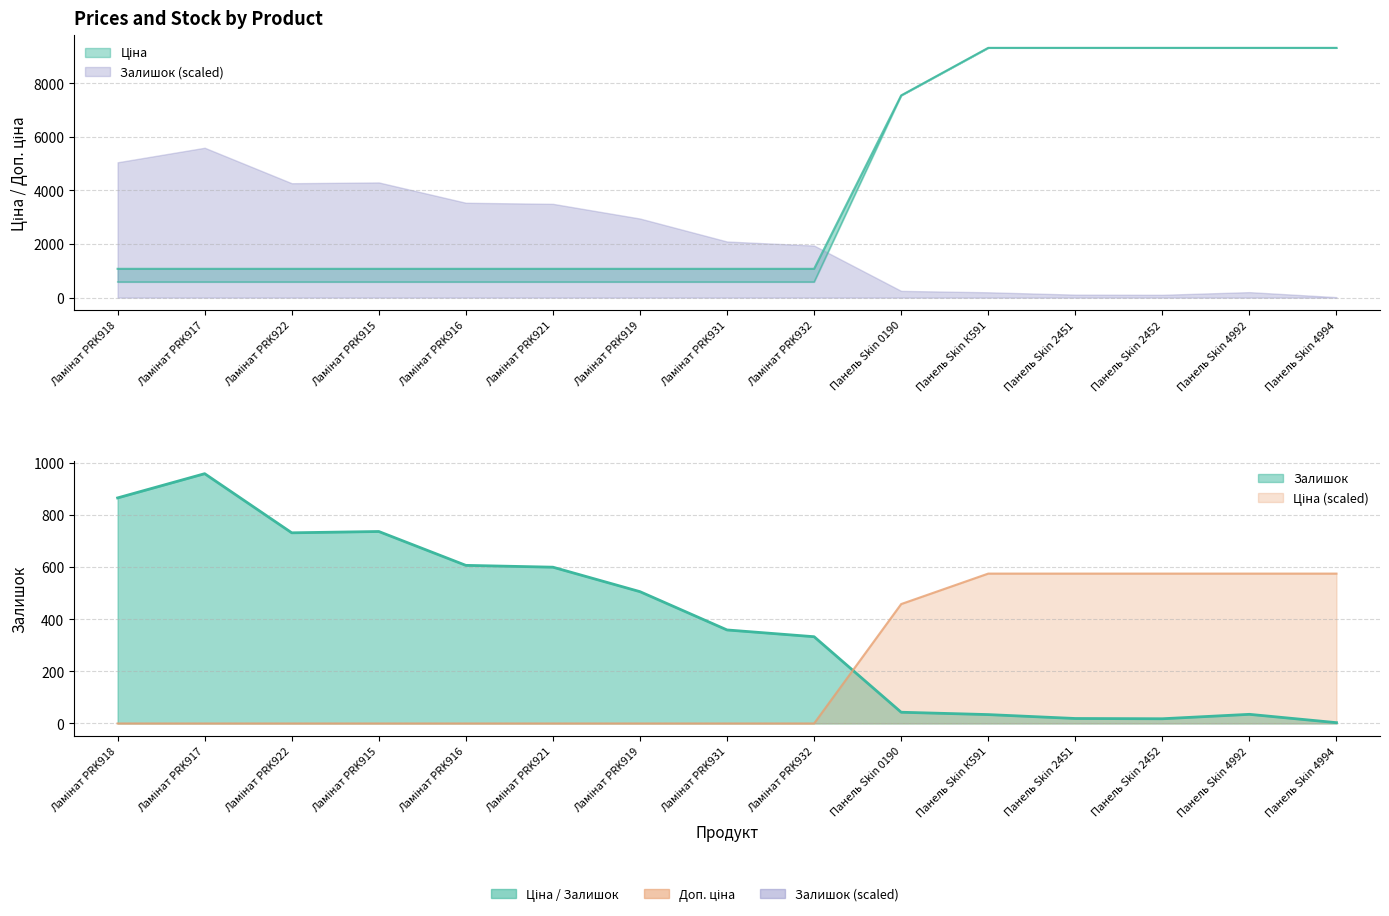

Reading left to right, extract all data points from this chart.

Ціна: 586.0	586.0	586.0	586.0	586.0	586.0	586.0	586.0	586.0	7545.9	9321.4	9321.4	9321.4	9321.4	9321.4
Доп. ціна: 1074.5	1074.5	1074.5	1074.5	1074.5	1074.5	1074.5	1074.5	1074.5	7545.9	9321.4	9321.4	9321.4	9321.4	9321.4
Залишок: 866.0	959.0	732.0	737.0	607.0	600.0	506.0	359.0	333.0	43.0	34.0	19.0	18.0	35.0	3.0